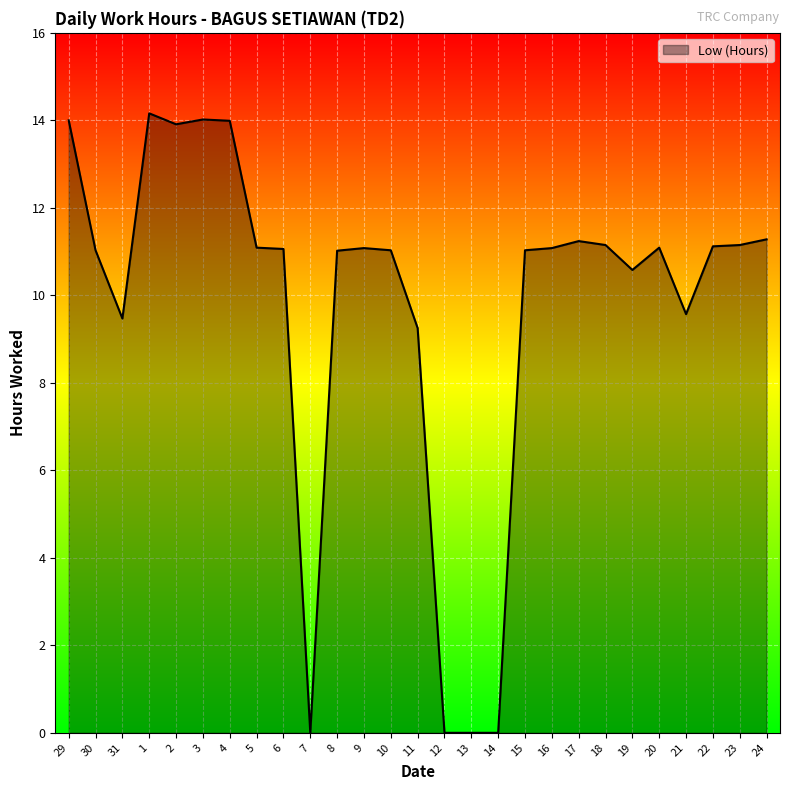

At which category does the data reach its first local peak?

1